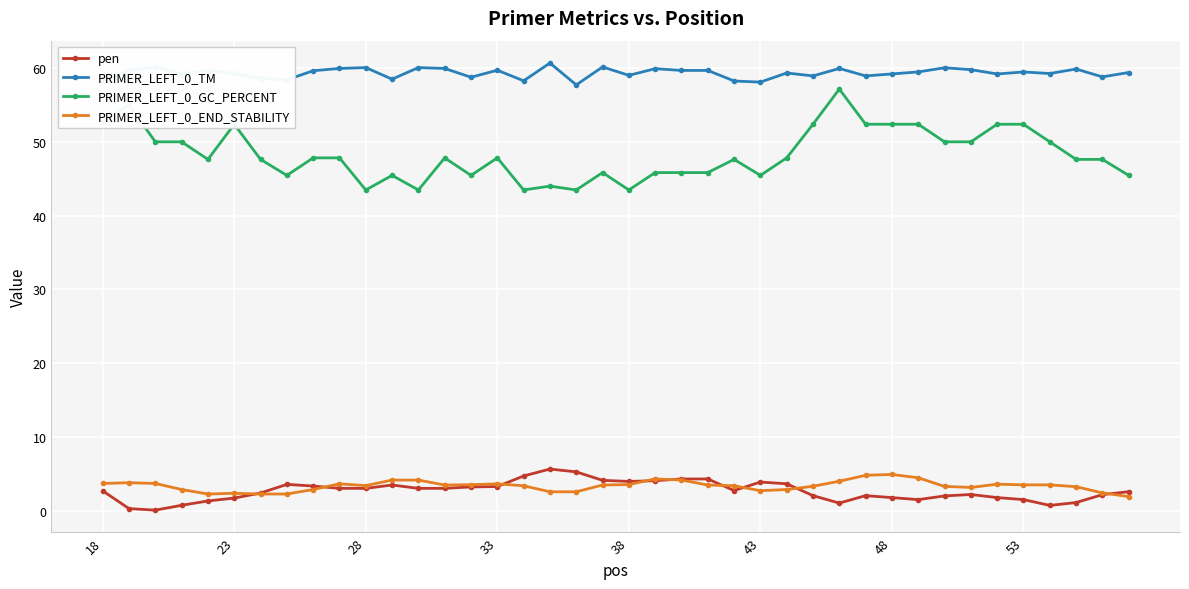

Which series has the largest total across all categories?

PRIMER_LEFT_0_TM